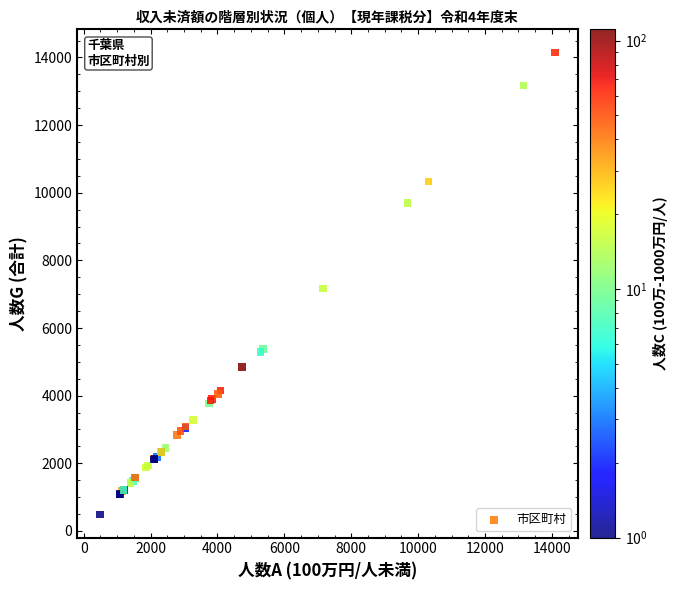

What Y value in the scatter plot is closest to 7317?

7164